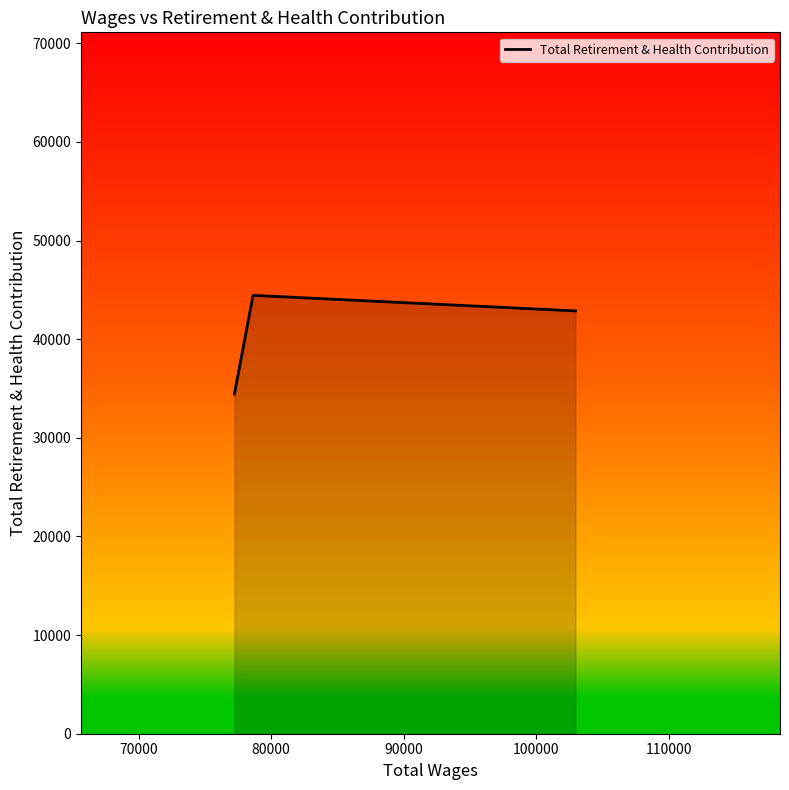

What is the smallest value displayed?

34439